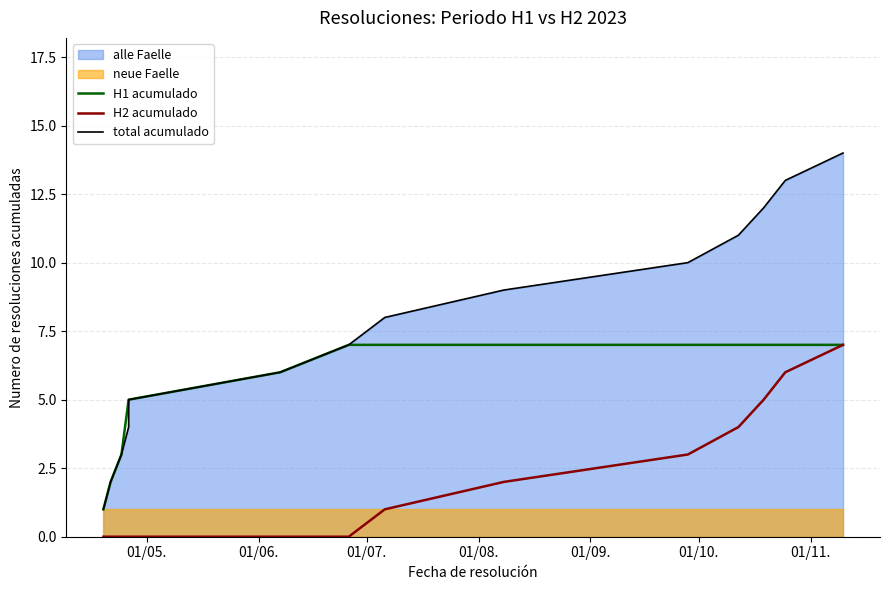

What is the label of the 3rd point from the left?

01/07.